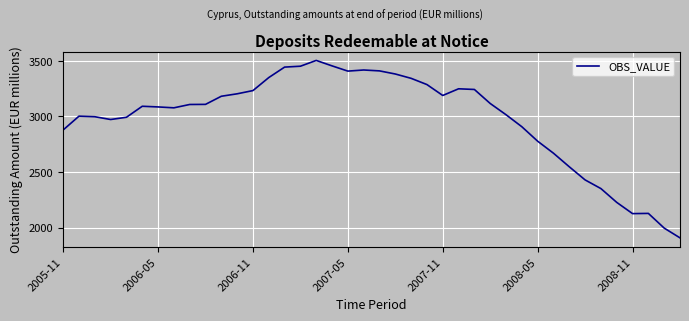

What is the difference between the maximum and minimum values?

1595